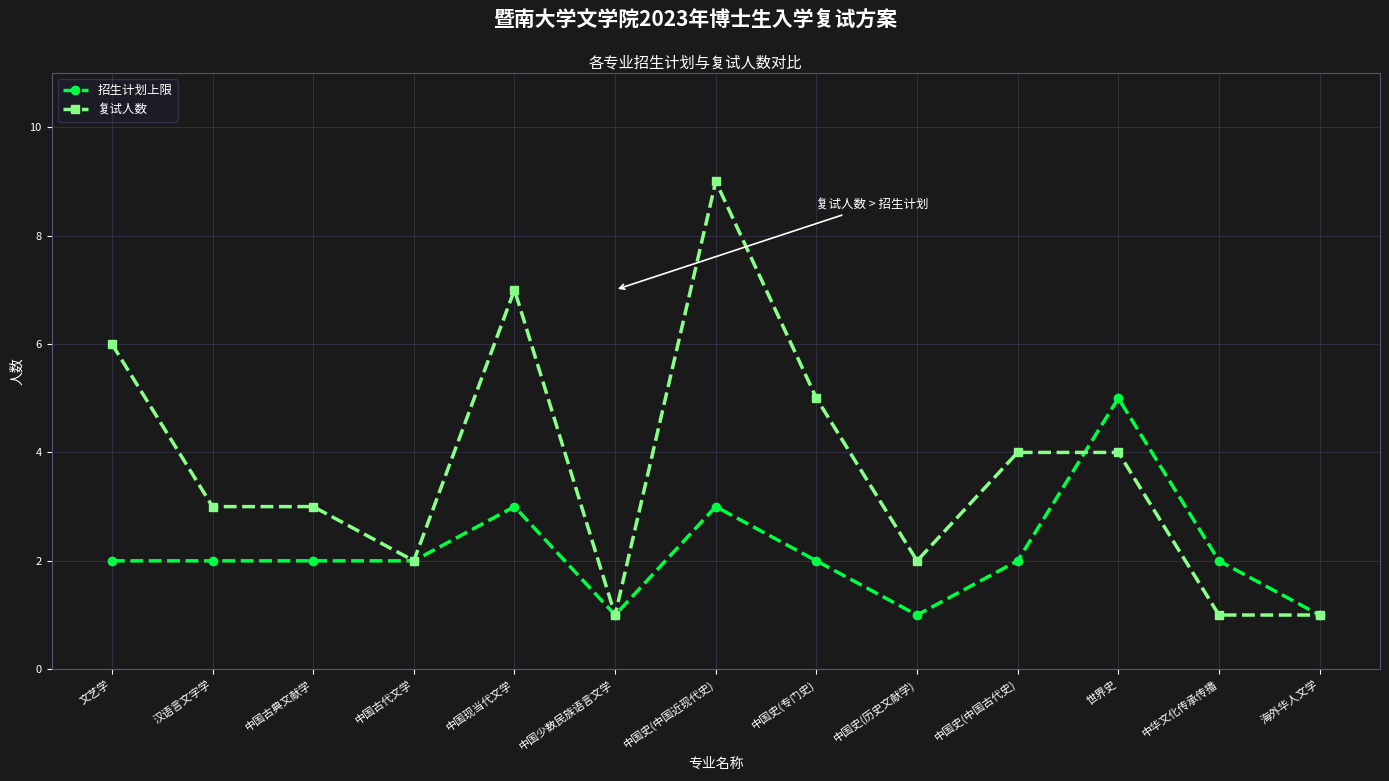

What is the value of the 招生计划上限 point at the 13th from the left?

1